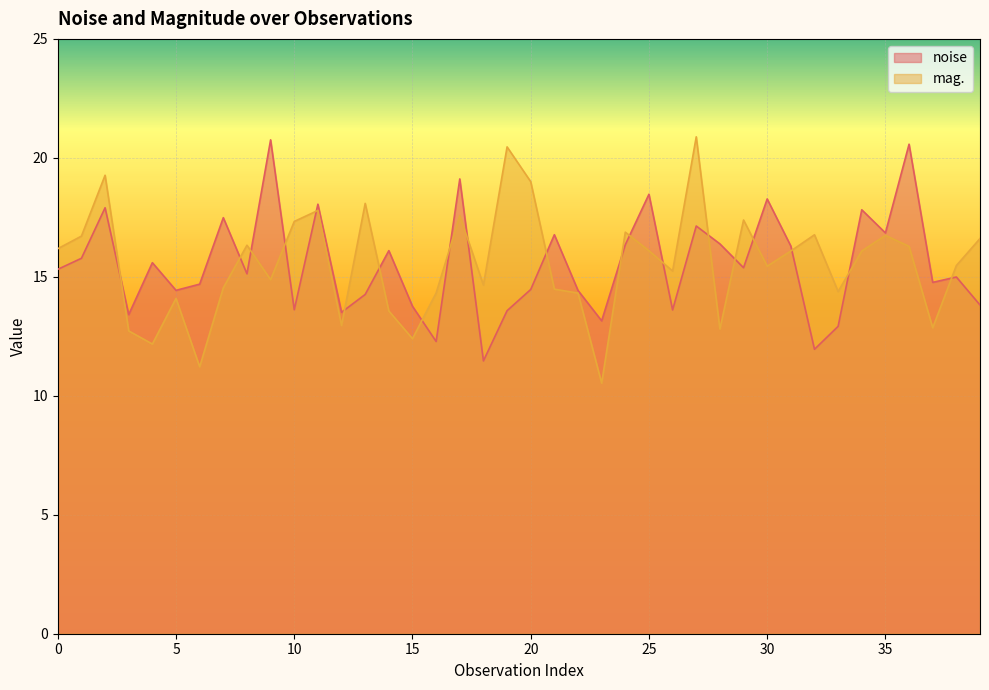

Rank the series at 26 from highest to lowest value.

mag., noise